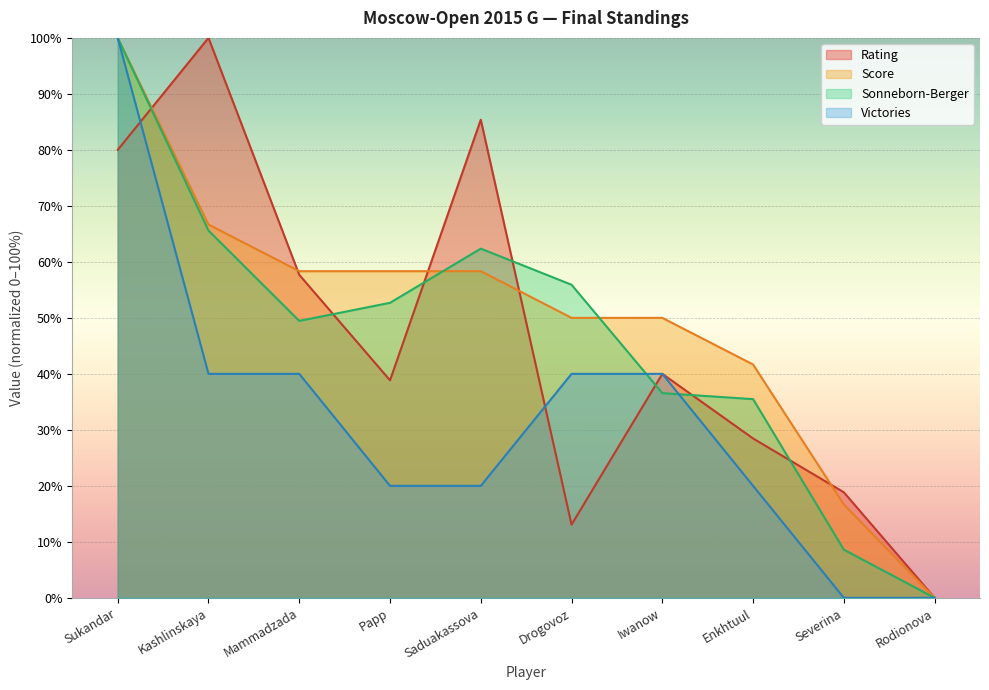

Between Drogovoz and Papp, which is larger?

Papp